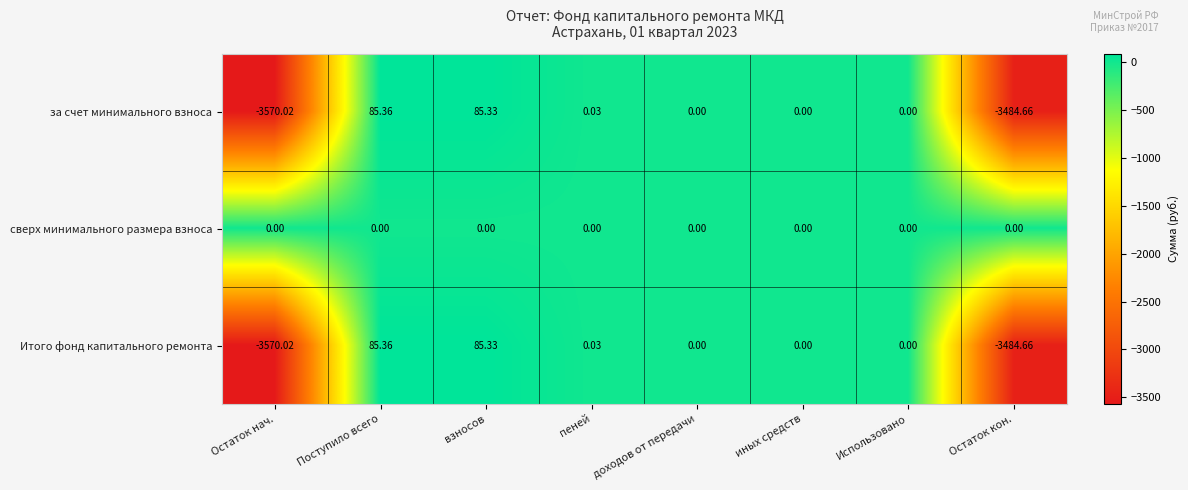

At which category does the chart reach its minimum across all series?

Остаток нач.